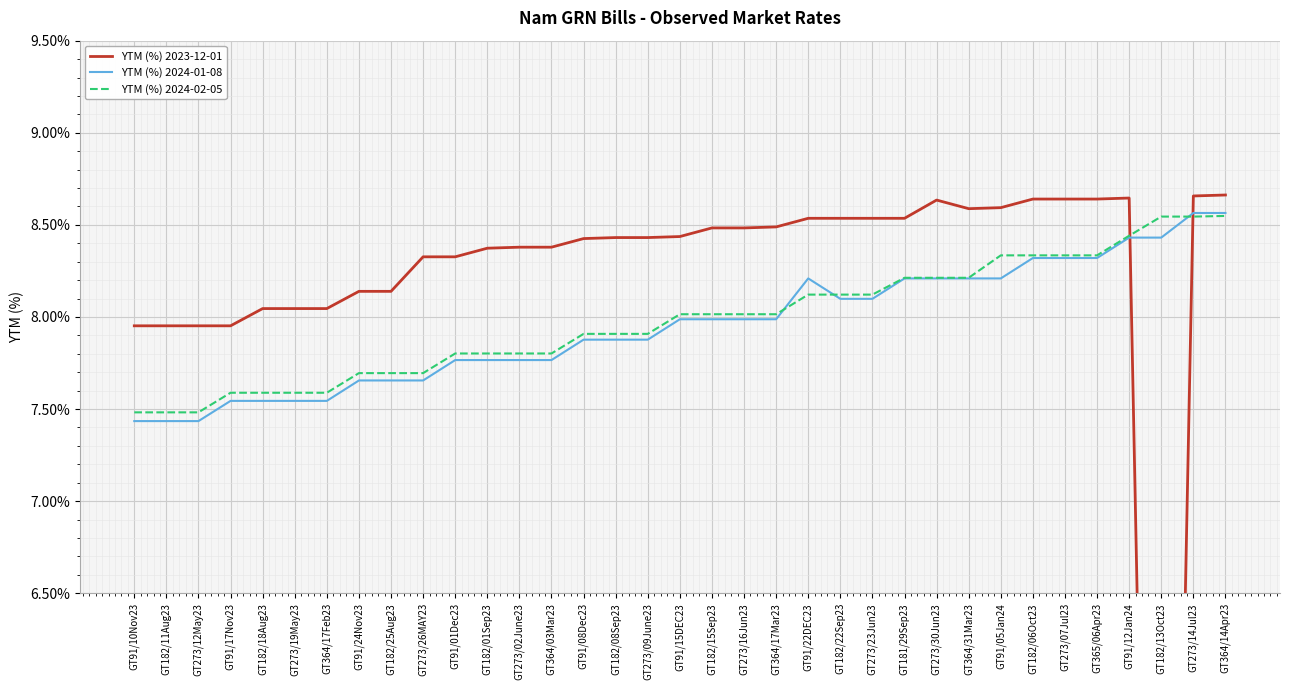

True or false: YTM (%) 2024-02-05 has more than 2 interior local peaks.

False